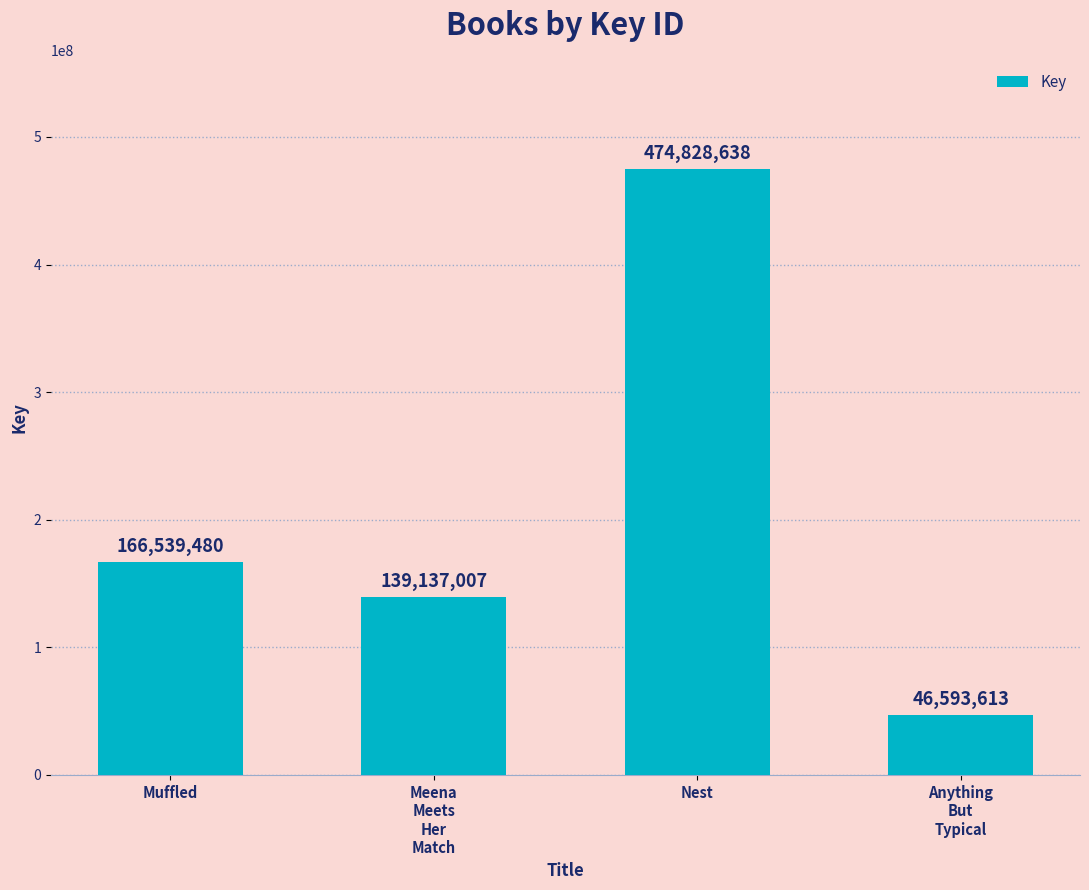

How many series are shown in this chart?

1